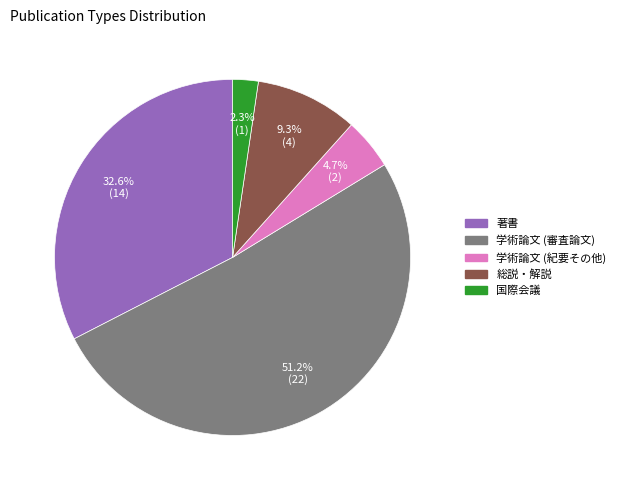

True or false: 学術論文 (紀要その他) accounts for 5% of the total.

True